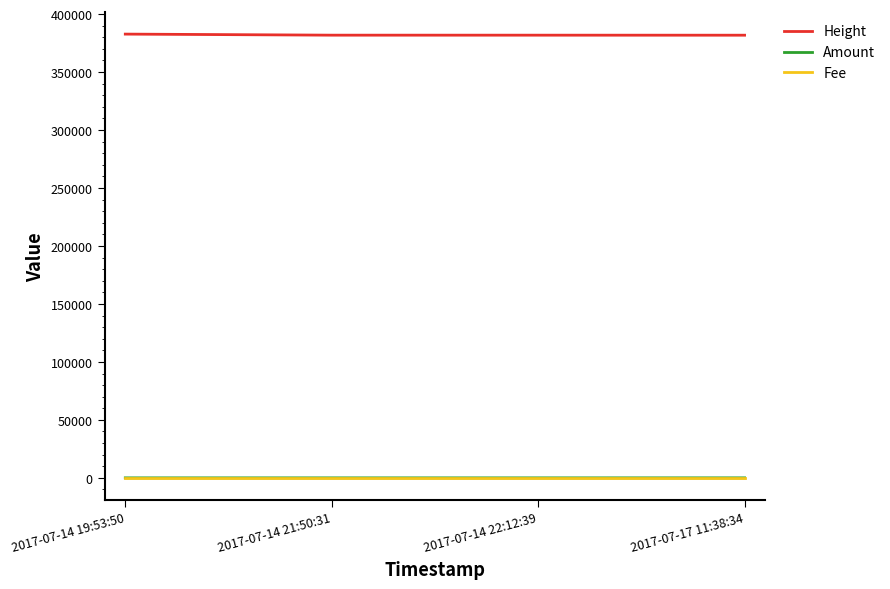

The Fee series shows 1 at 2017-07-14 21:50:31. True or false?

True